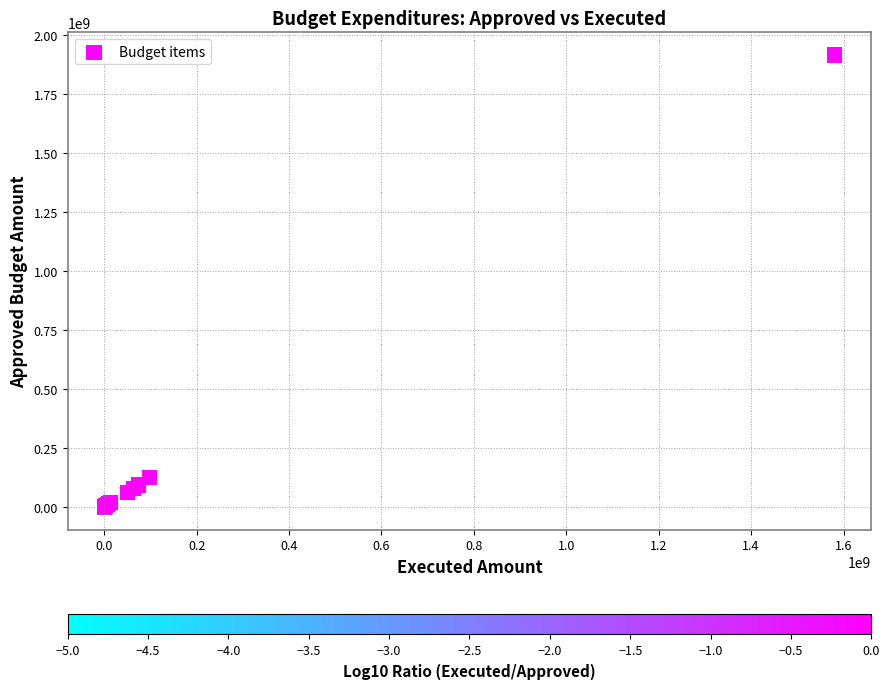

What Y value in the scatter plot is closest to 957739900?

124068300